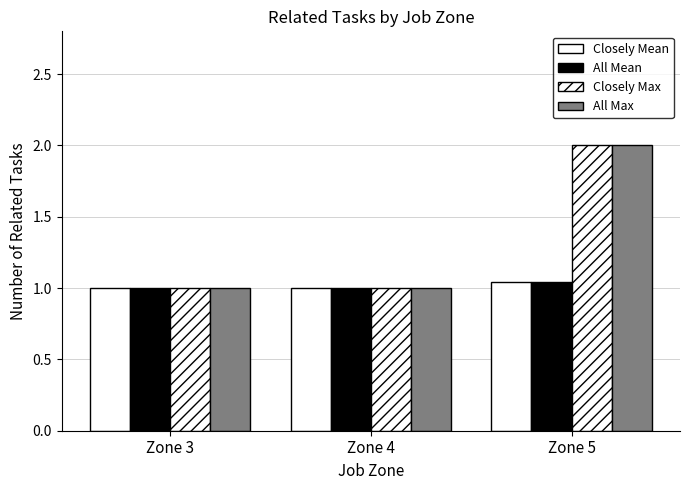

How many series are shown in this chart?

4